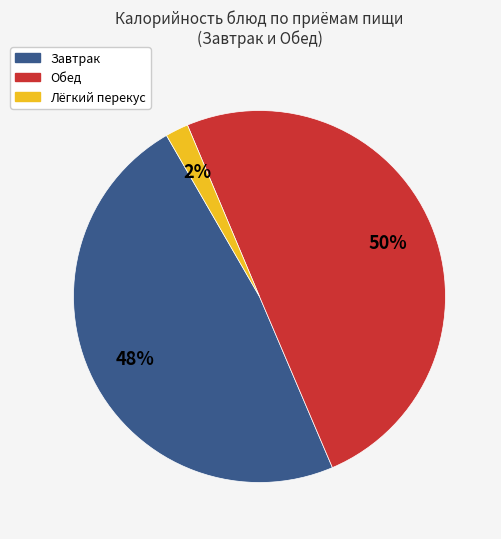

To the nearest percent, what is the combined percentage of Лёгкий перекус and Обед?

52%